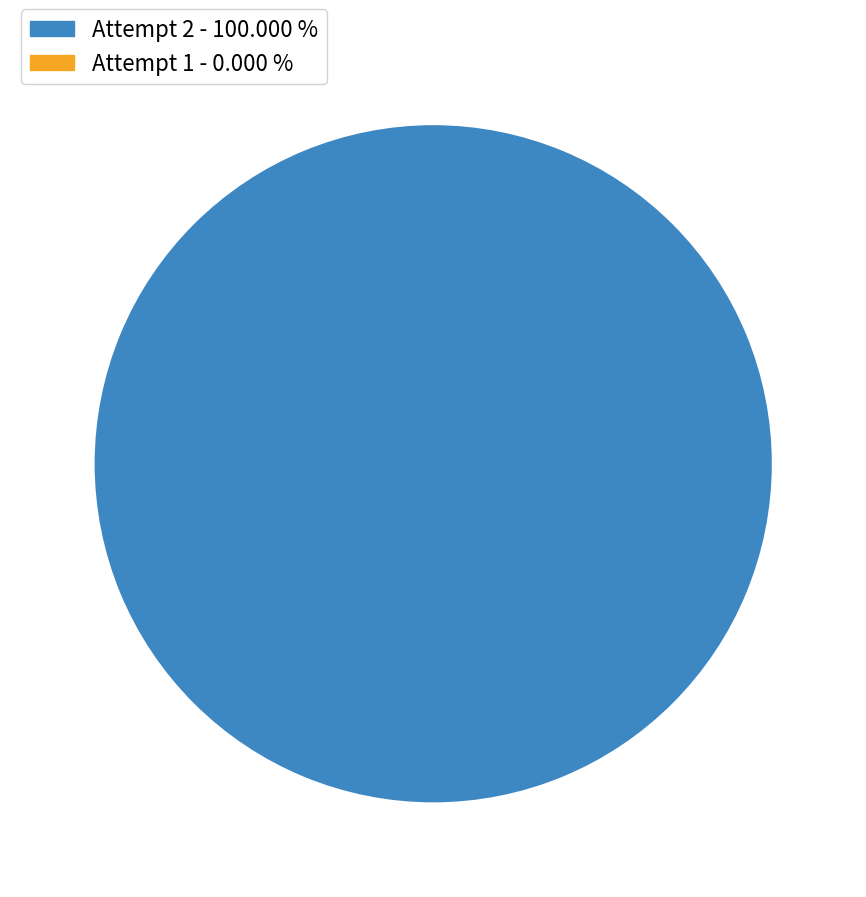

Is it true that 1 is 1% of the pie?

False